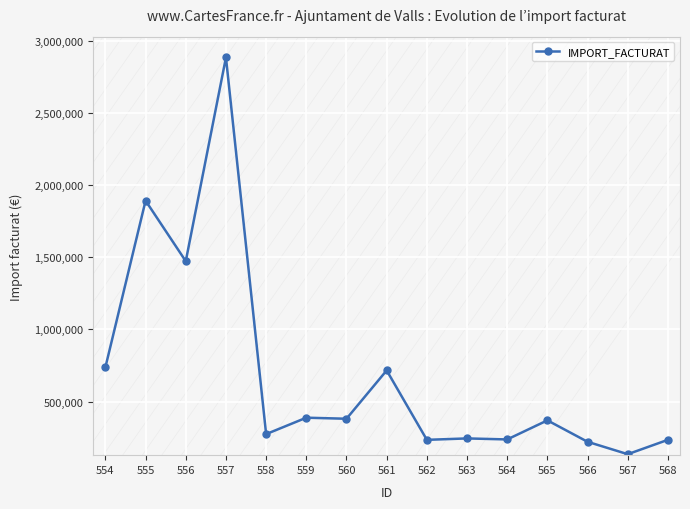

Which category has the lowest value across all series?

567